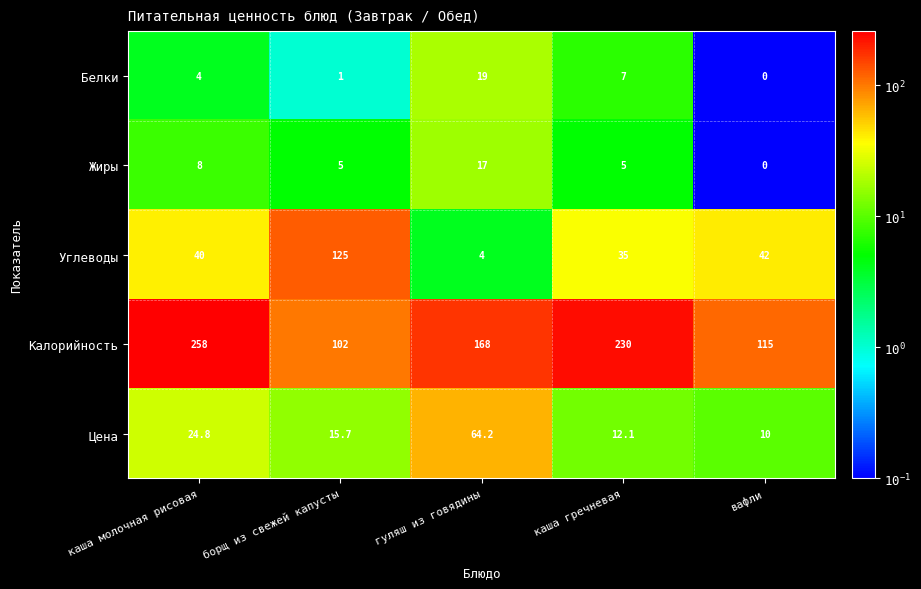

How many categories are shown in the chart?

5